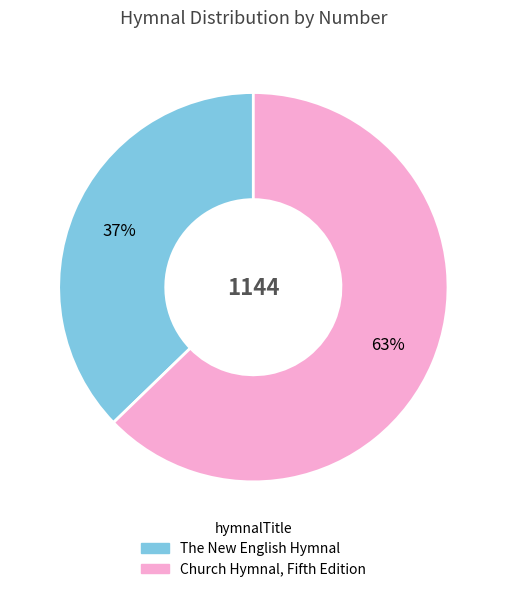

Which has a higher value, The New English Hymnal or Church Hymnal, Fifth Edition?

Church Hymnal, Fifth Edition